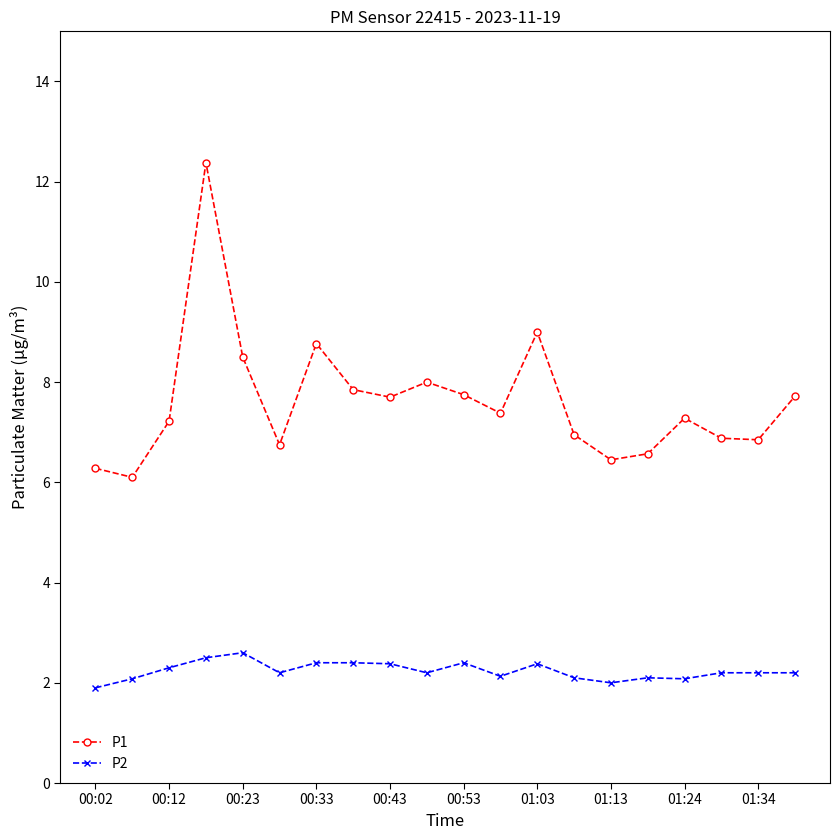

How many lines are shown in the chart?

2